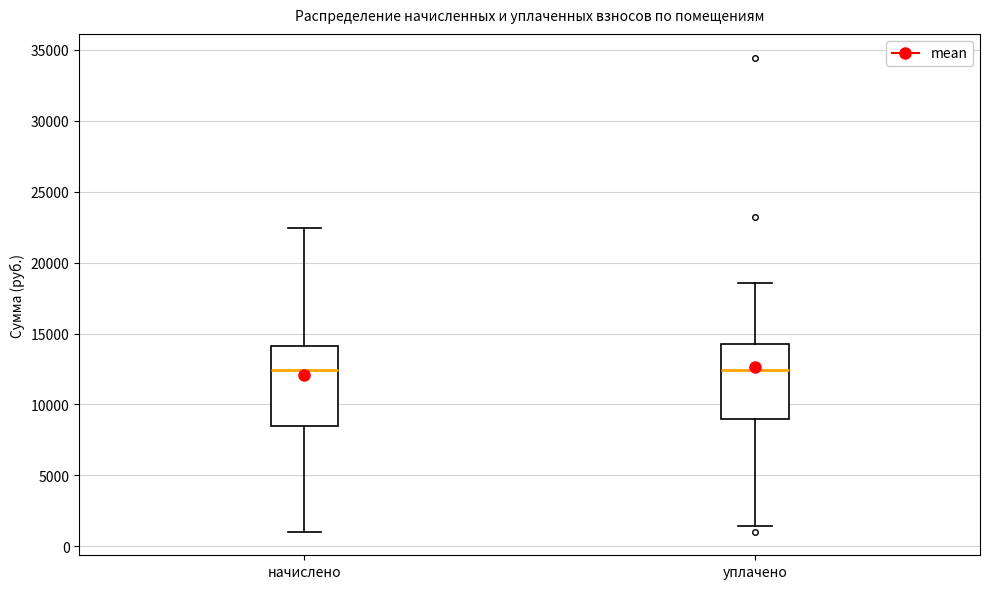

Where is the lower edge of the box for уплачено on the y-axis? The values are not printed on the chart, so give them approximately, as read against the axis.

9000